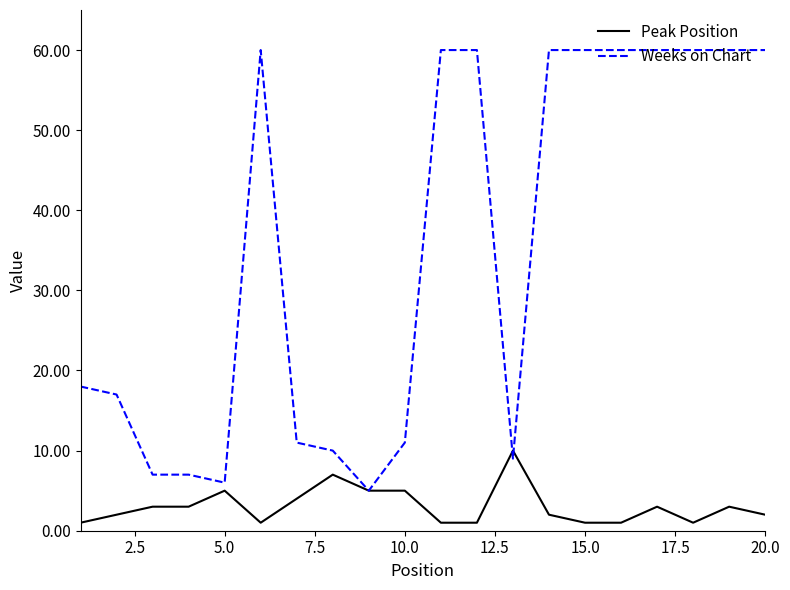

What is the greatest value displayed?

60